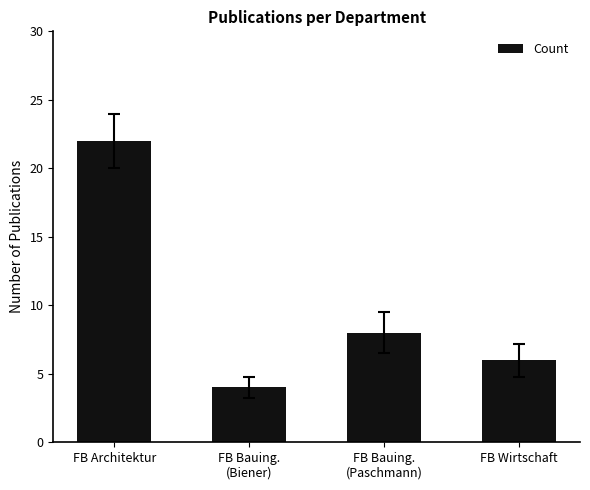

At which label does the data first exceed 8?

FB Architektur